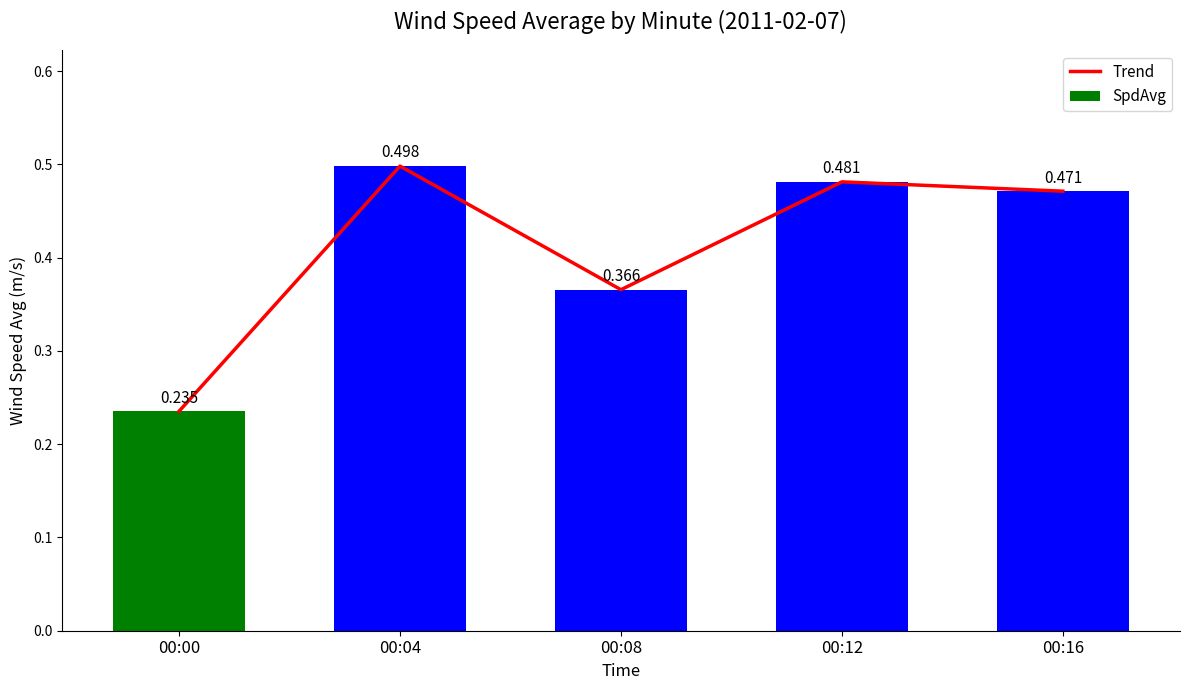

Reading right to left, extract all data points from this chart.

Trend: 0.5	0.5	0.4	0.5	0.2
SpdAvg: 0.5	0.5	0.4	0.5	0.2